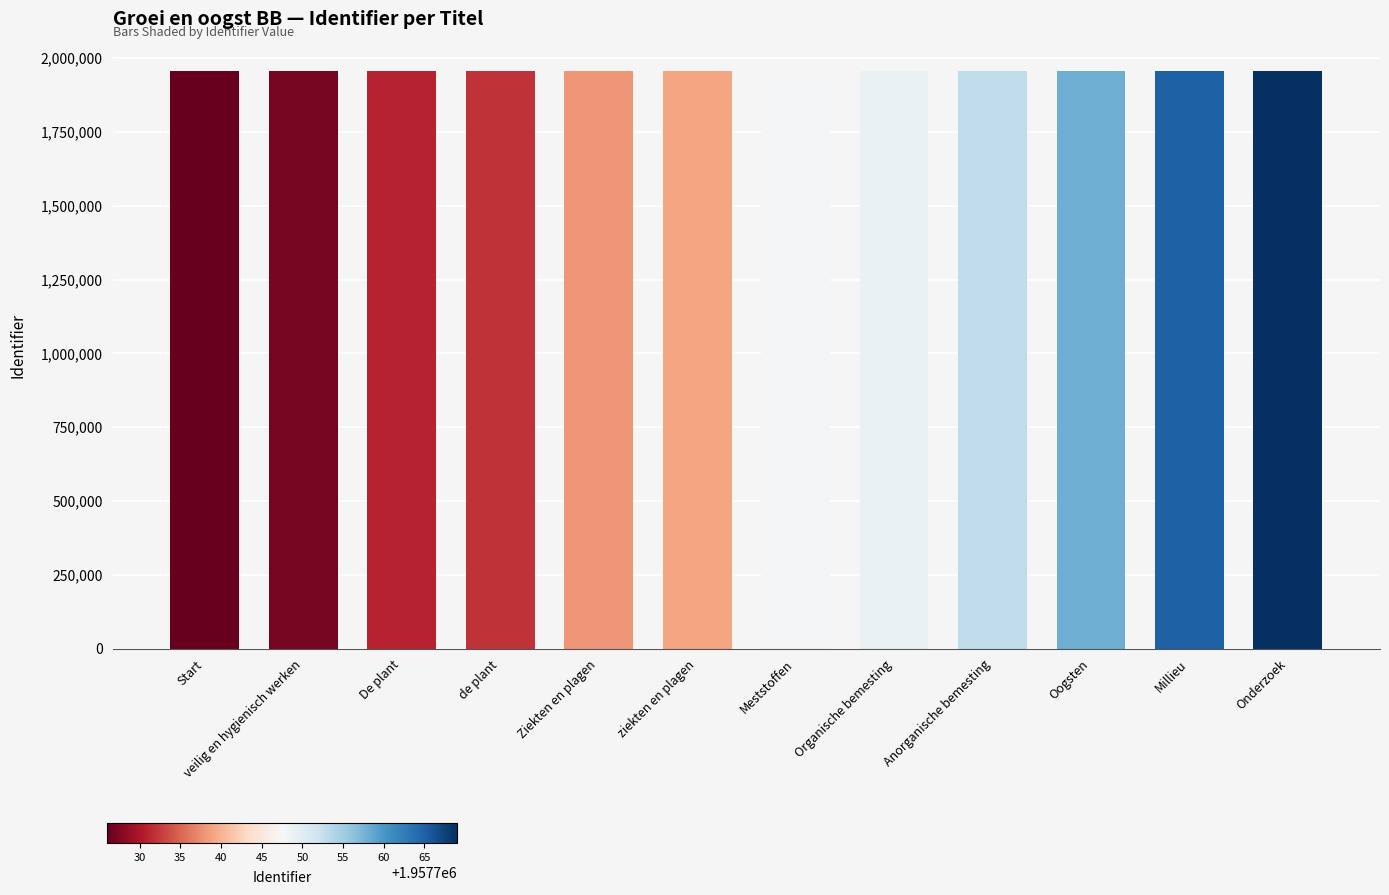

How many bars are there in total?

12